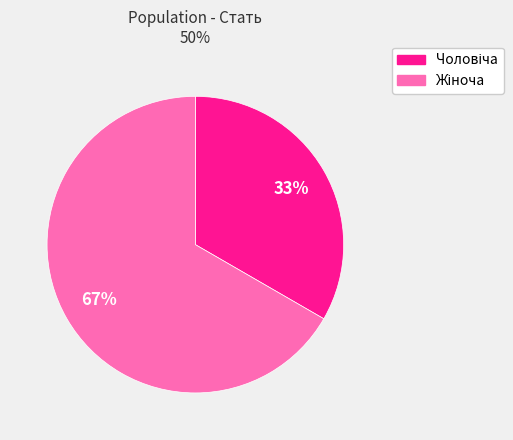

How many segments does this pie chart have?

2